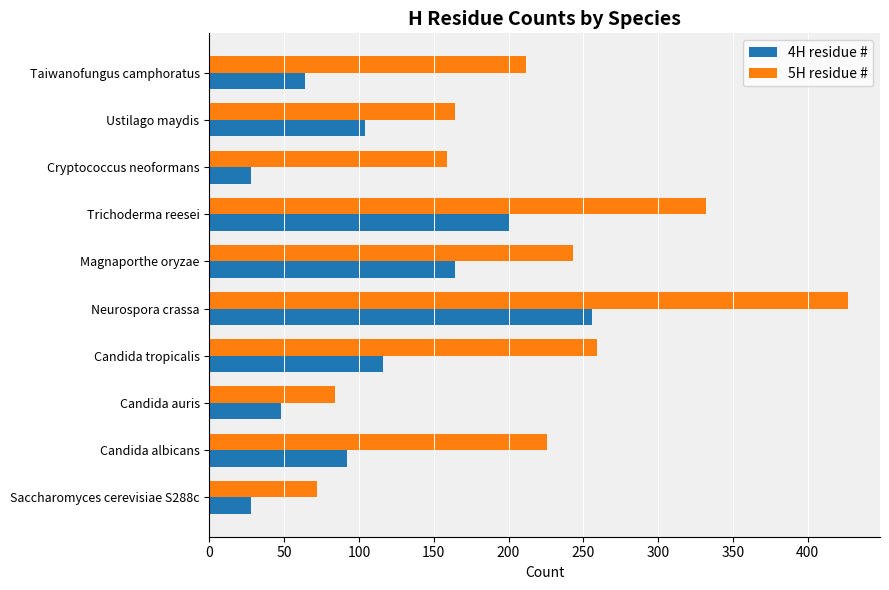

List the labels in order of 5H residue # value, largest first.

Neurospora crassa, Trichoderma reesei, Candida tropicalis, Magnaporthe oryzae, Candida albicans, Taiwanofungus camphoratus, Ustilago maydis, Cryptococcus neoformans, Candida auris, Saccharomyces cerevisiae S288c